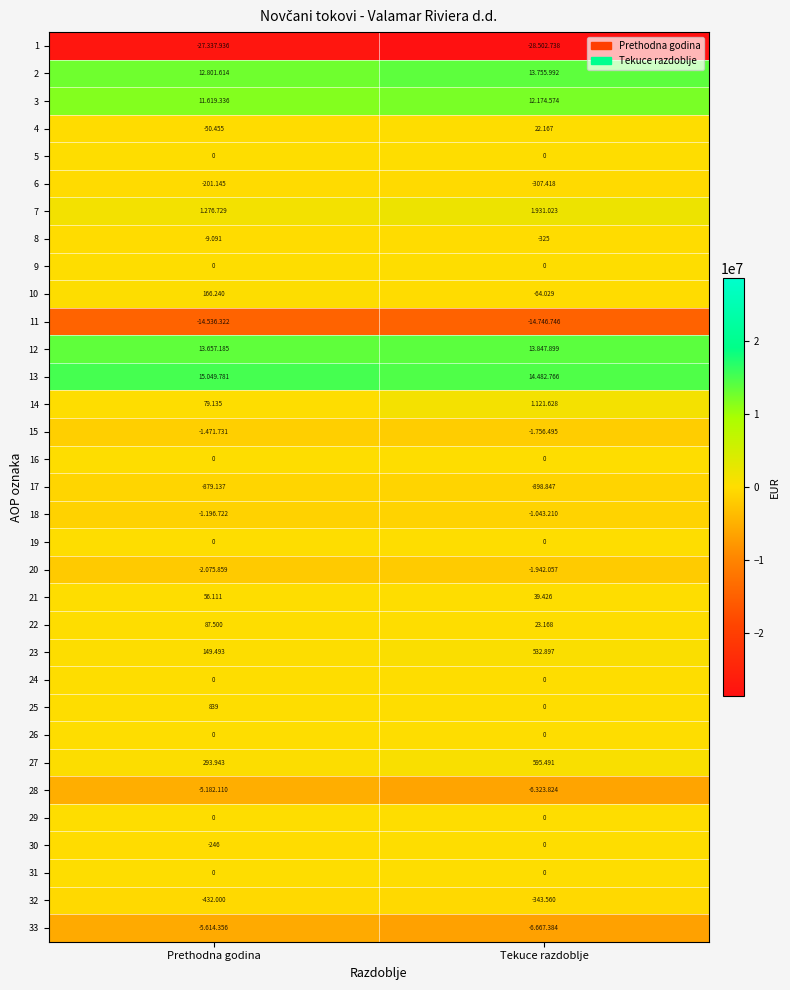

At which label does 25 reach its minimum?

Tekuce razdoblje